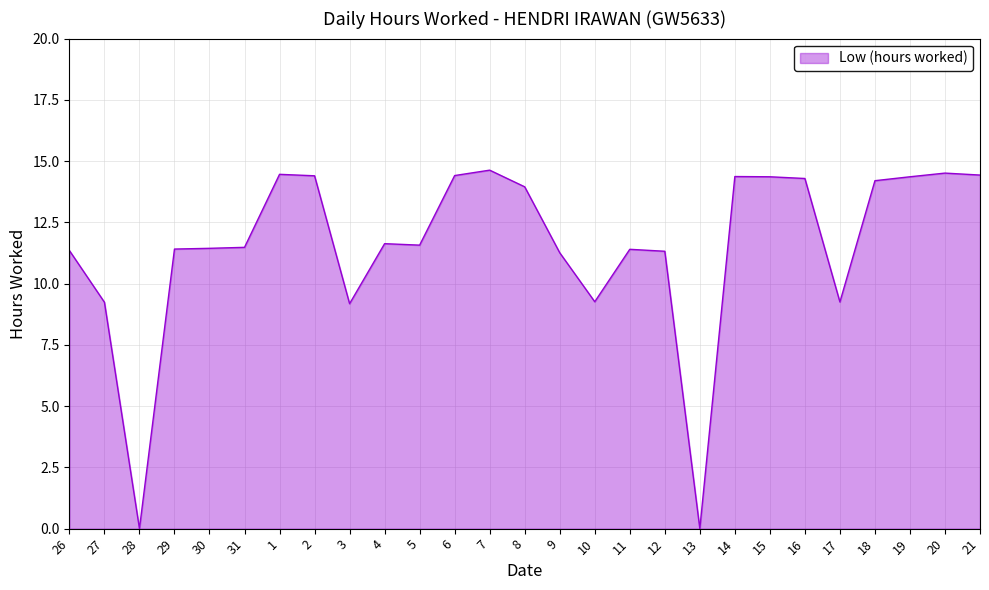

What position from the right is 31?

22